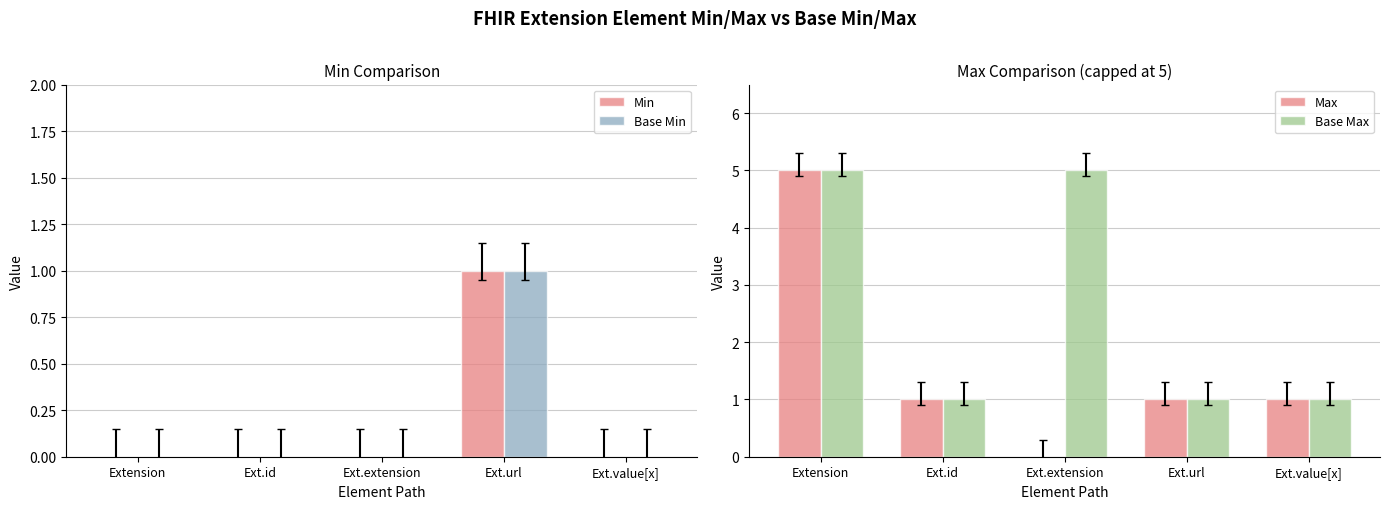

How many bars are there in total?

20